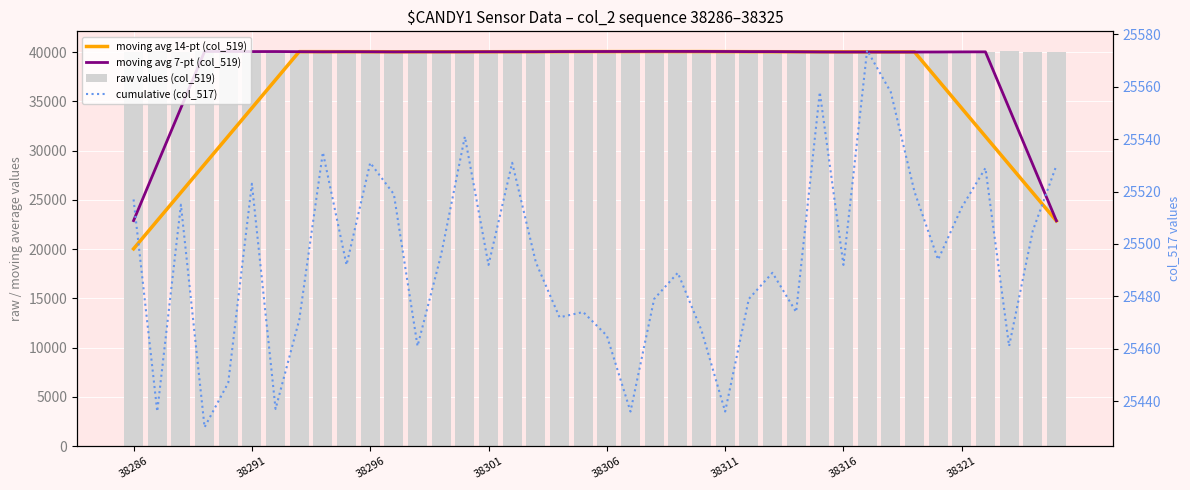

The value of cumulative (col_517) at 32 is 45264.9. True or false?

False